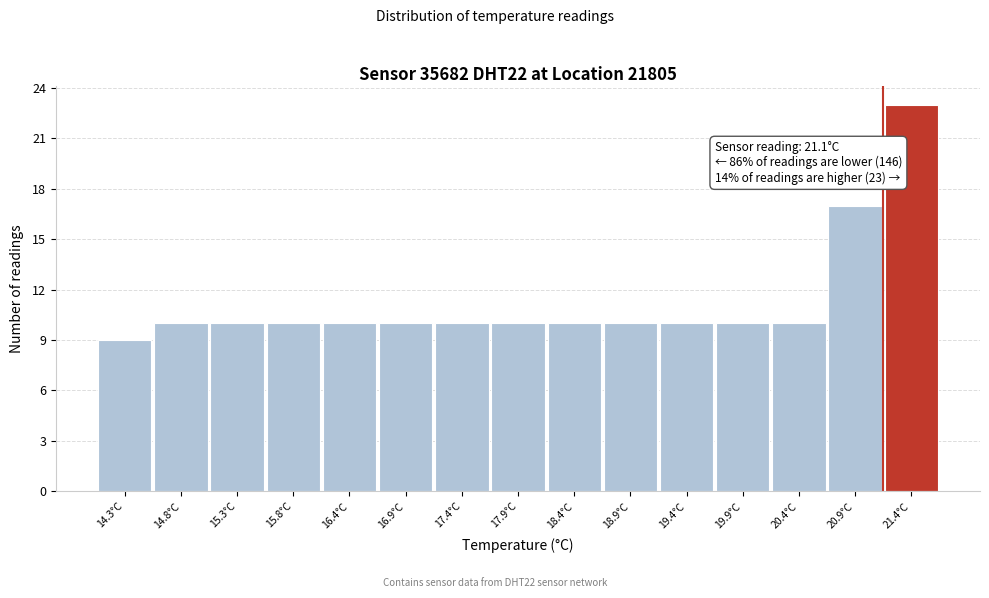

Which range on the x-axis has the tallest bar?

21.1 to 21.6